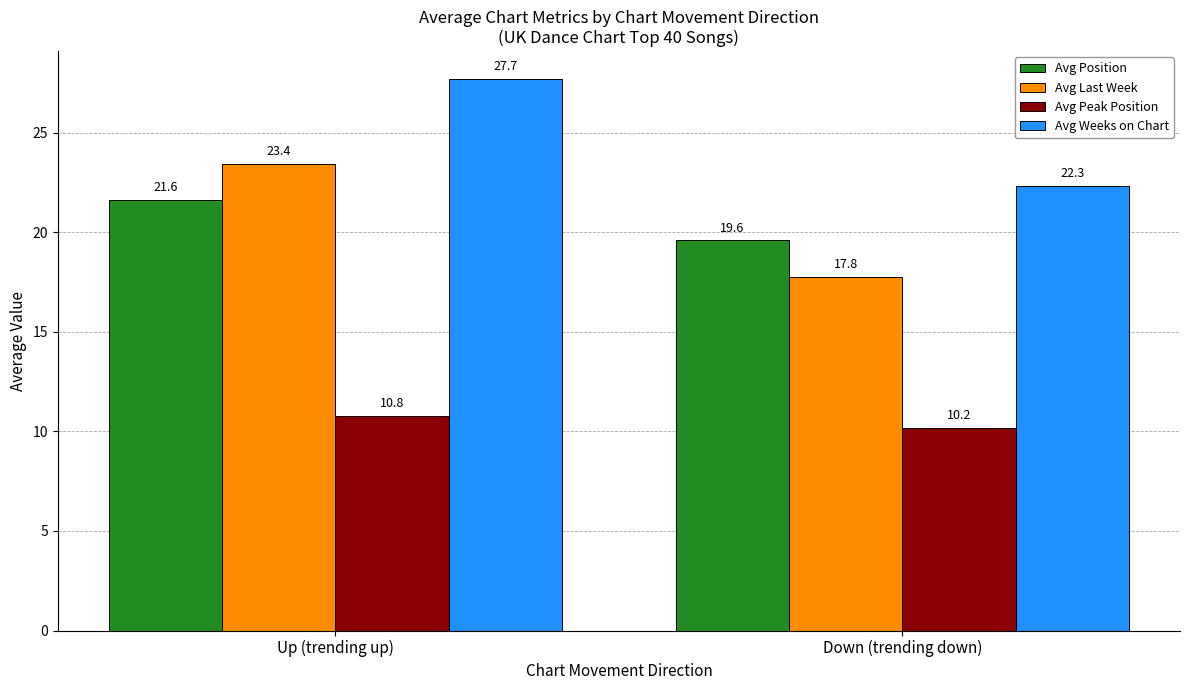

What is the difference between the maximum and minimum values in the Avg Last Week series?

5.7